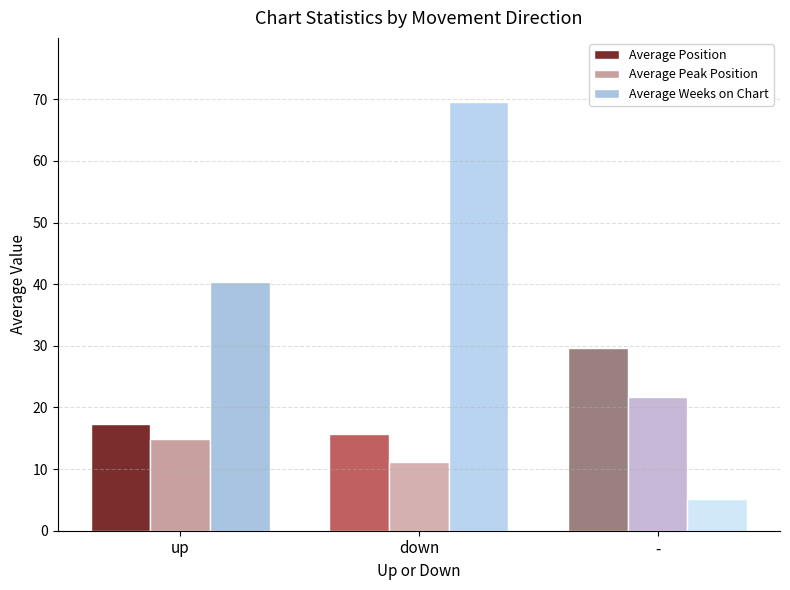

True or false: Average Peak Position has a value of 21.6 at -.

True